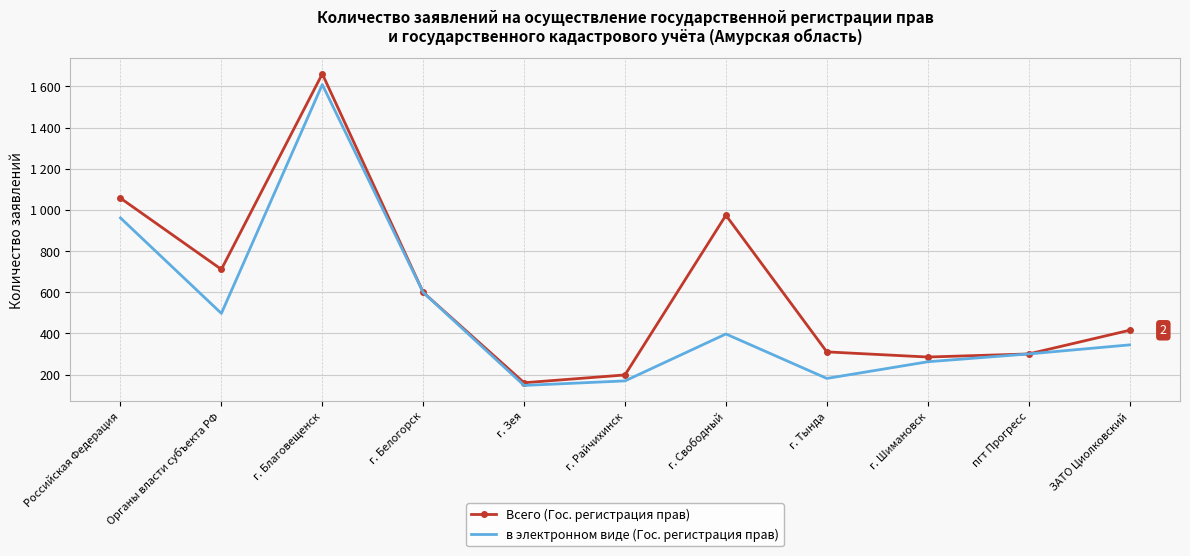

What are all the series names shown in the legend?

Всего (Гос. регистрация прав), в электронном виде (Гос. регистрация прав)